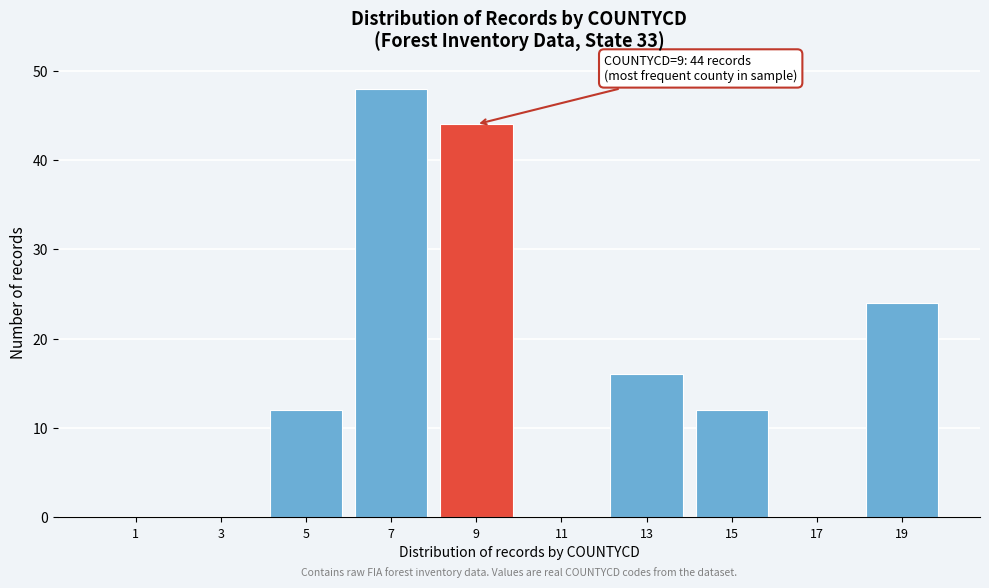

Reading left to right, extract all data points from this chart.

1=0	3=0	5=12	7=48	9=44	11=0	13=16	15=12	17=0	19=24